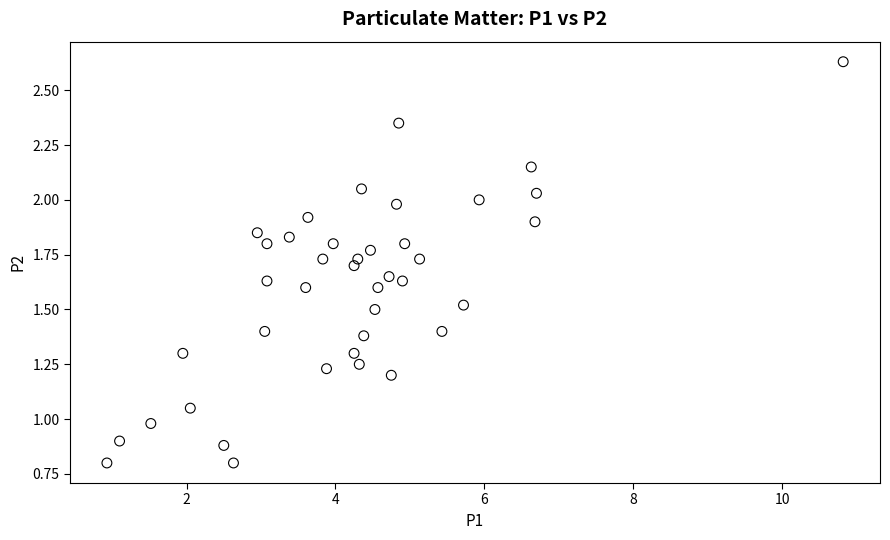

What is the range of X values (max minus min)?

9.9